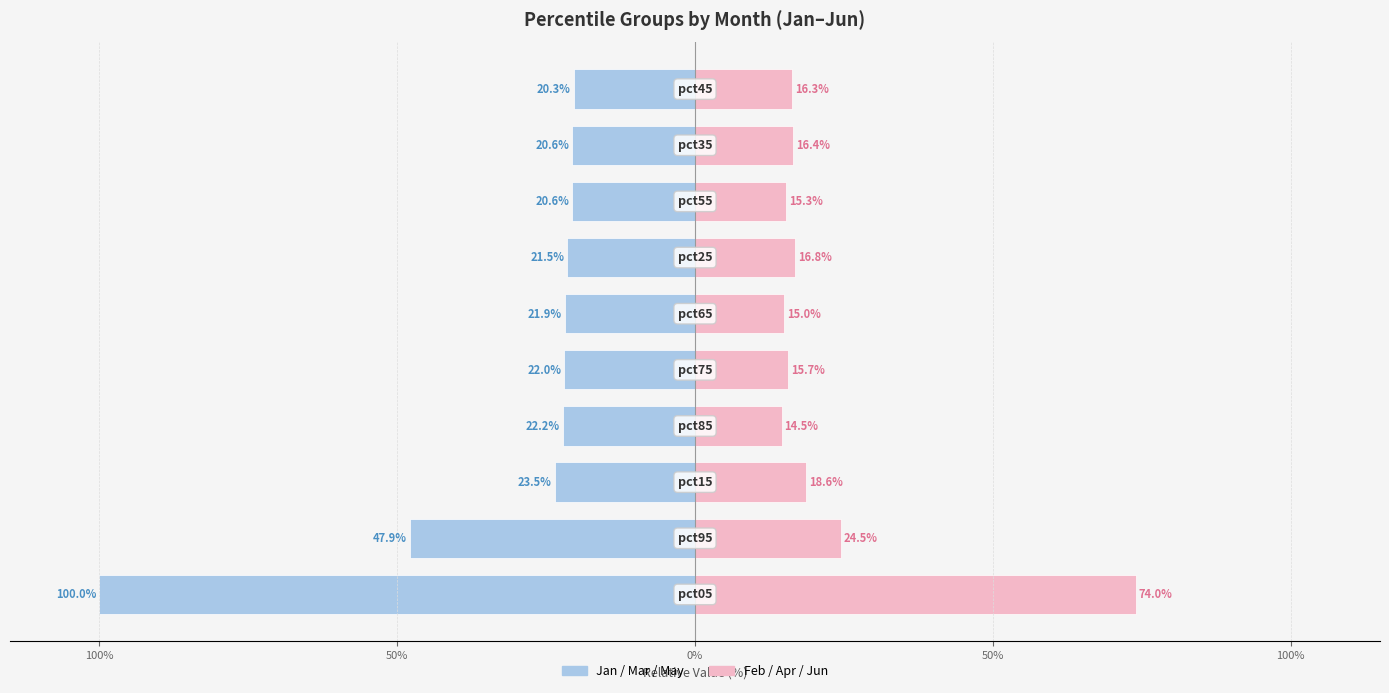

What is the difference between the highest and lowest values at 50%?

42.1